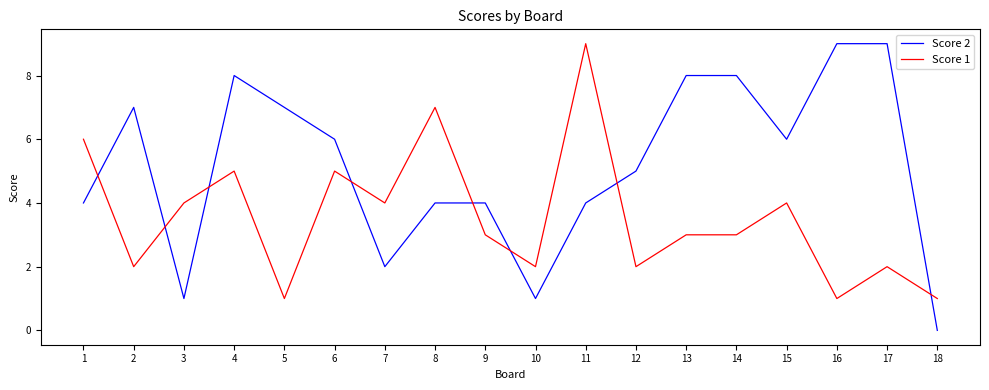

Is it true that Score 1 equals 7 at 8?

True